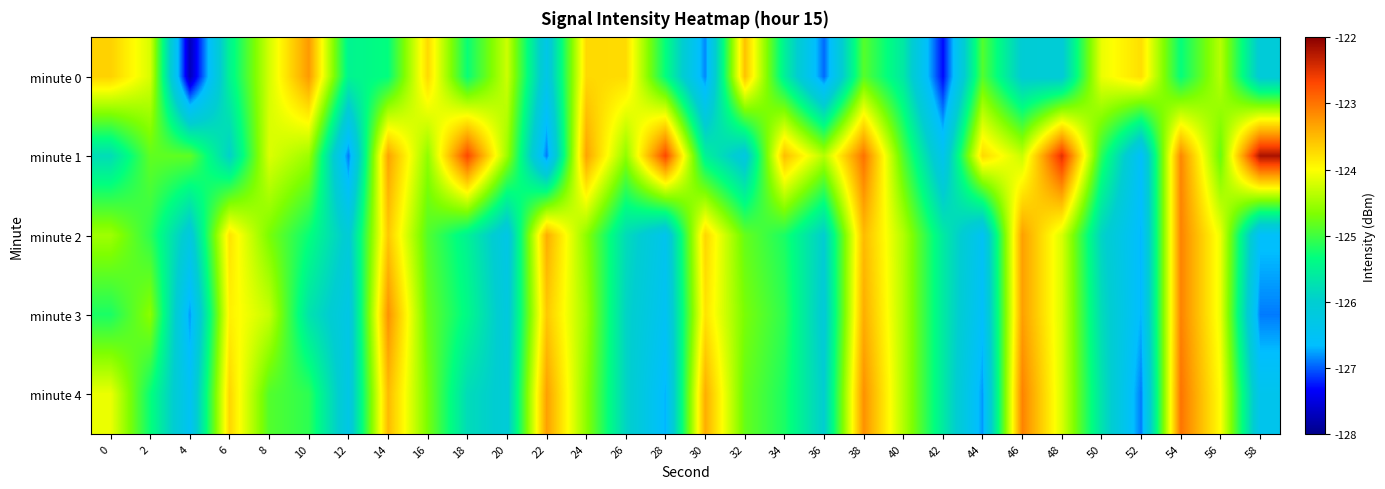

How many categories are shown in the chart?

30